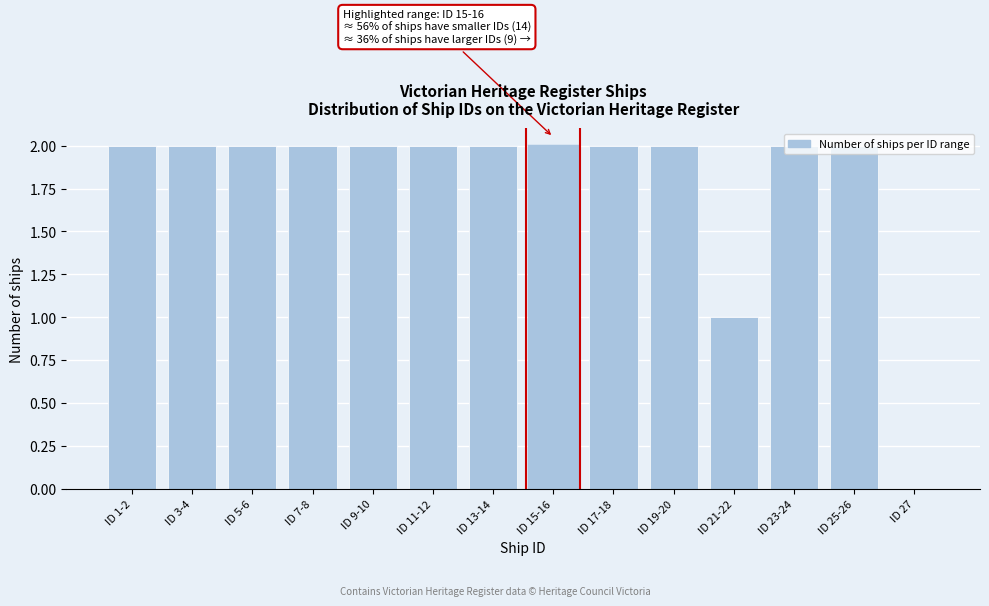

True or false: the data shows 1 at ID 19-20.

False